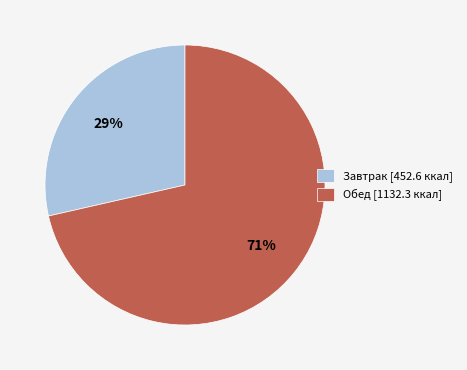

To the nearest percent, what portion does Завтрак represent?

29%